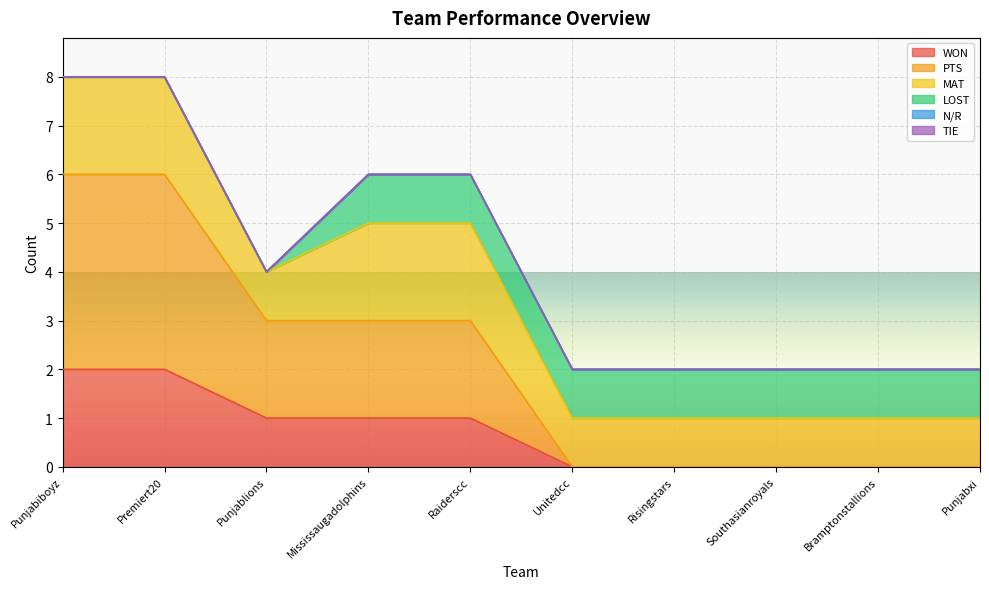

What is the total value across all series at Punjablions?

4